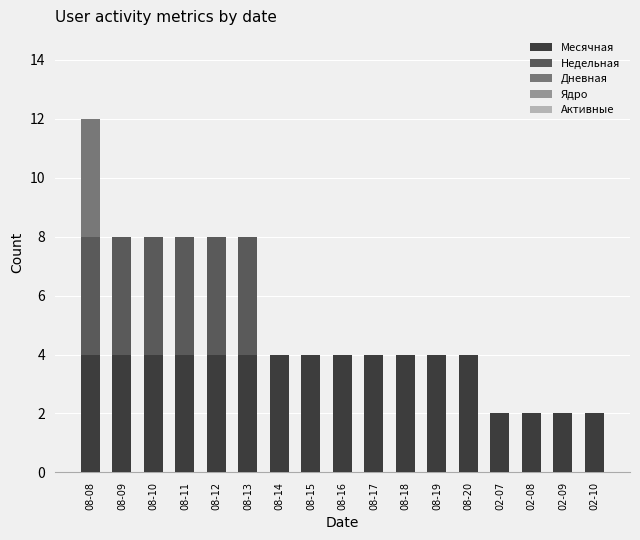

The Месячная series shows 4 at 08-15. True or false?

True